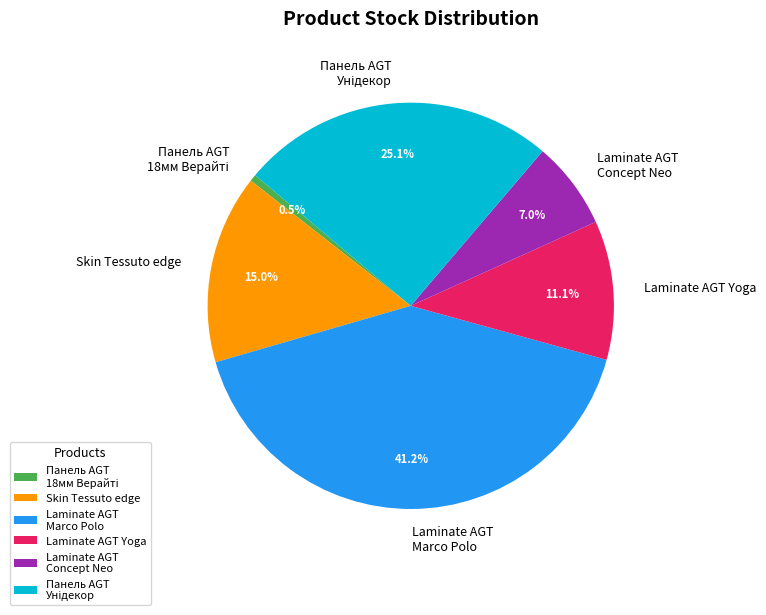

Which slice is the largest?

Laminate AGT Marco Polo